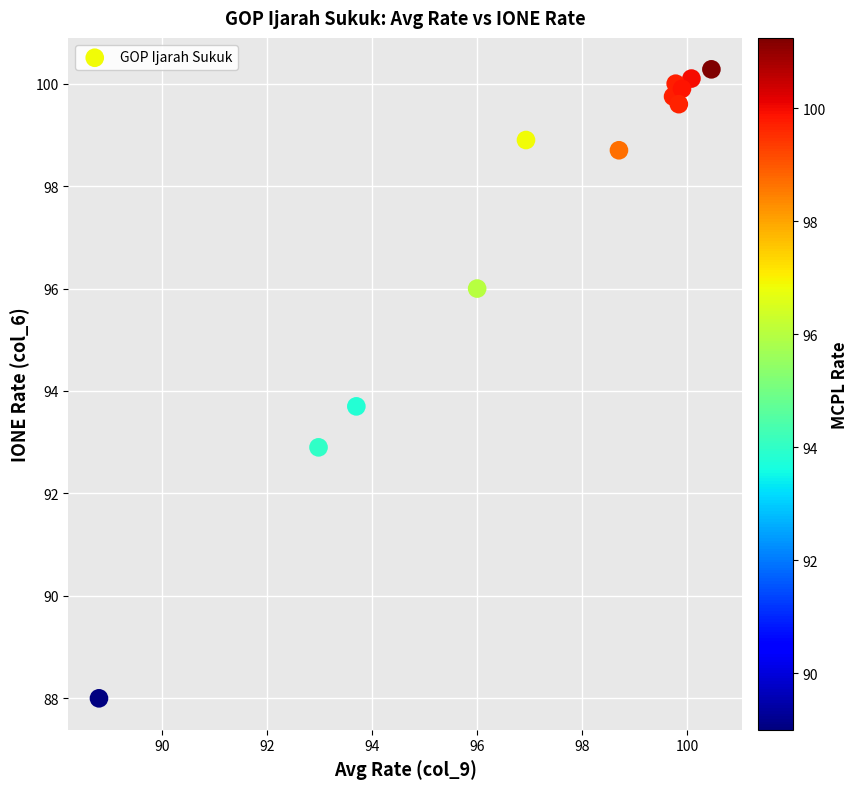

What Y value in the scatter plot is closest to 94?

93.7